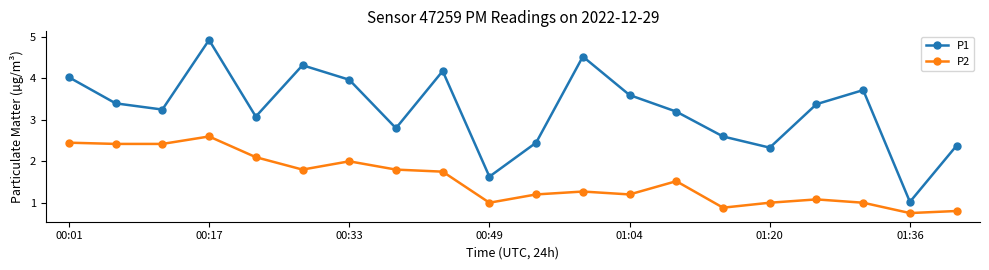

Rank the series by their average value, from highest to lowest.

P1, P2